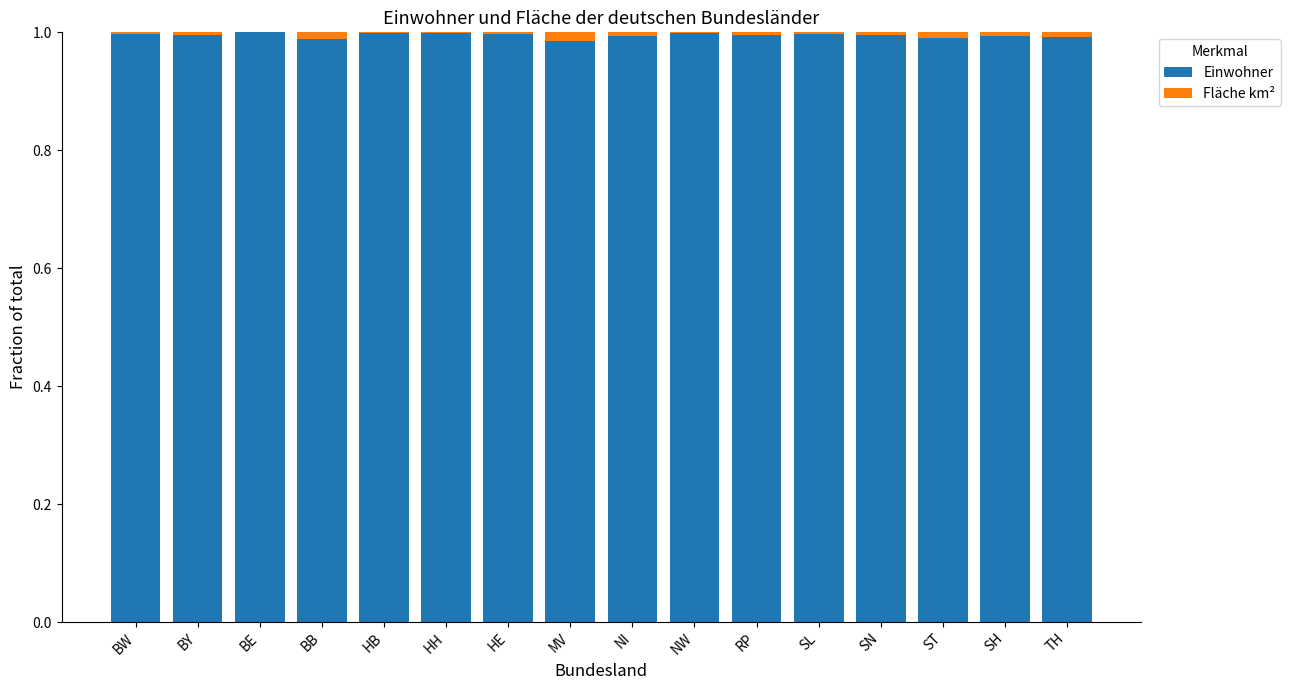

Is it true that Einwohner equals 1.0 at RP?

True